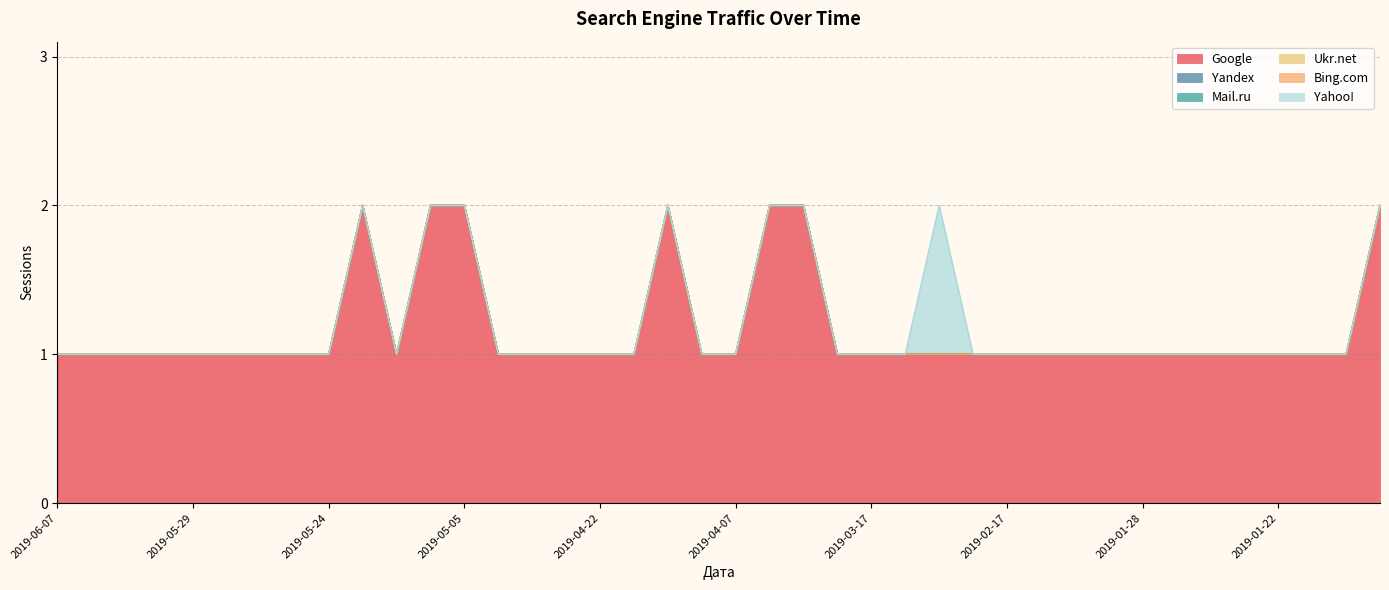

At which label does Ukr.net reach its peak?

2019-06-07